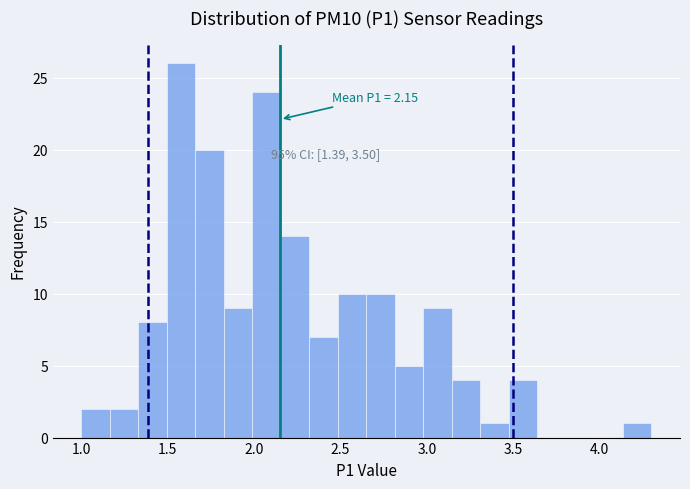

Around what value on the x-axis is the tallest bar? Give the approximate position of its centre, as read against the axis.

1.60